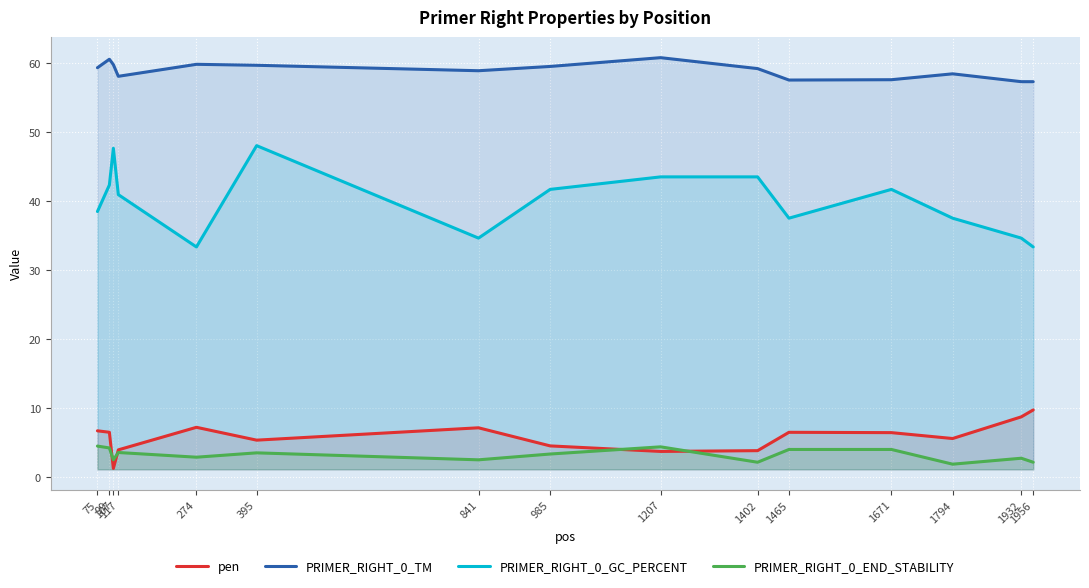

The value of PRIMER_RIGHT_0_END_STABILITY at 1402 is 3.3. True or false?

False